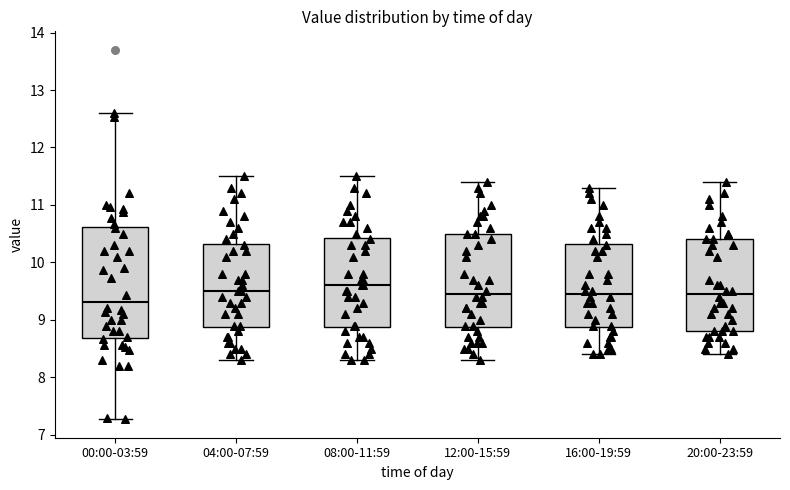

Which box is the tallest, from its lower edge to its upper edge?

00:00-03:59